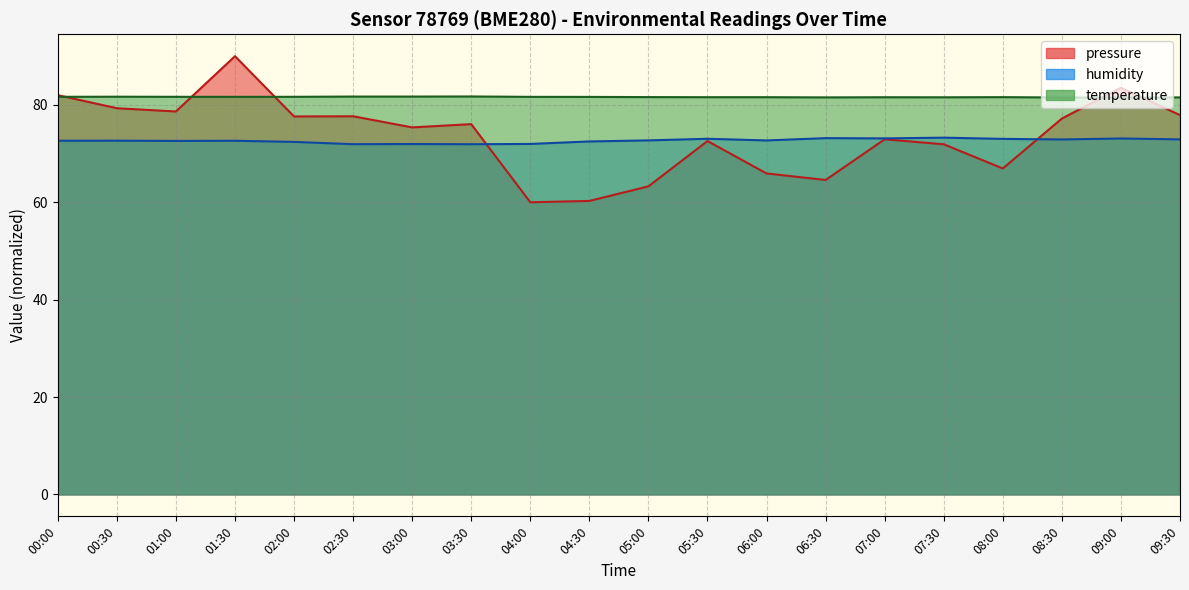

The value of humidity at 07:30 is 73.3. True or false?

True